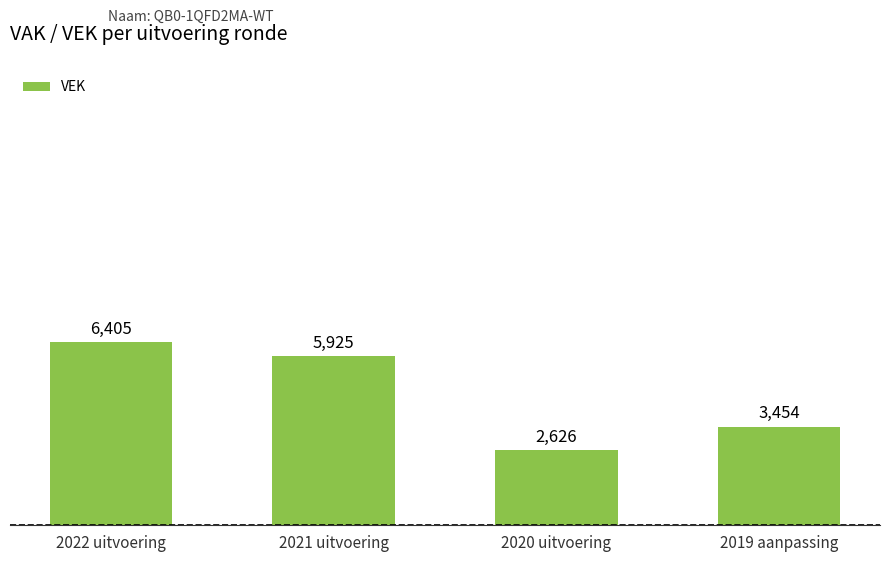

What is the label of the 4th bar from the right?

2022 uitvoering